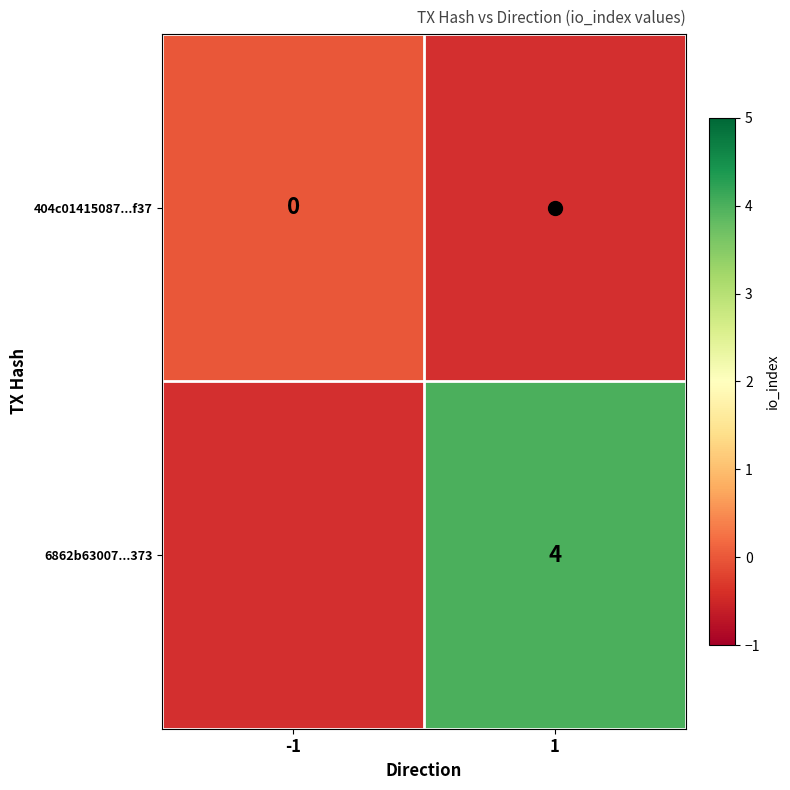

The 6862b63007...373 series shows 2.5 at 1. True or false?

False